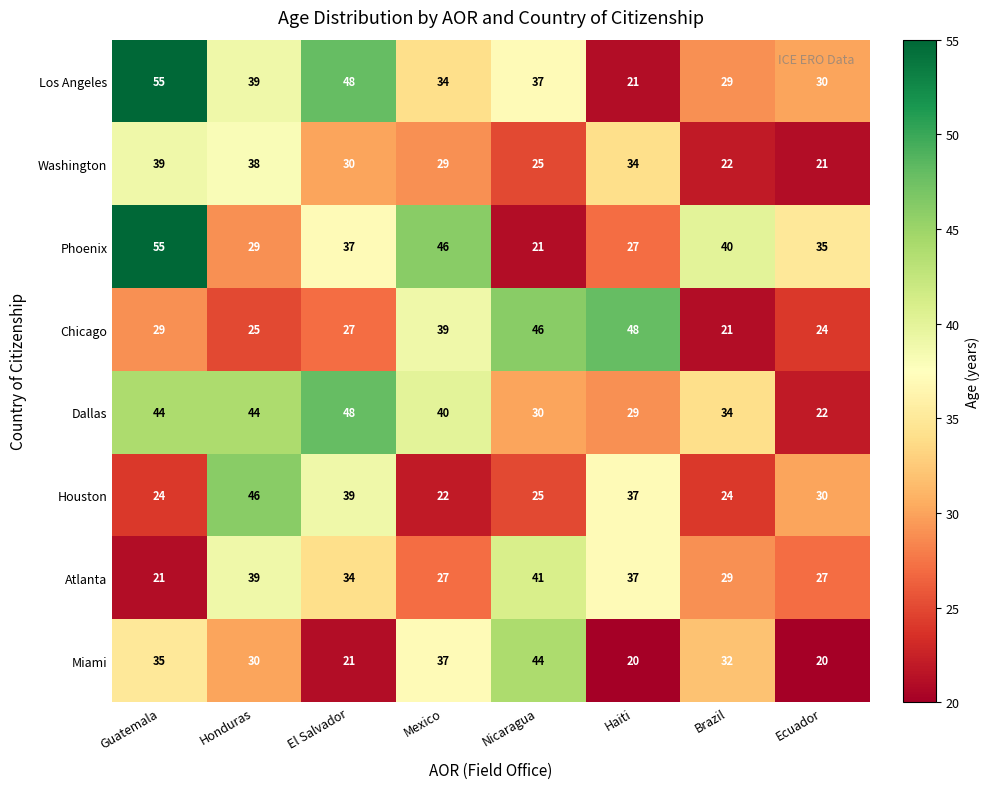

What is the spread (max minus min) of values at Haiti?

28